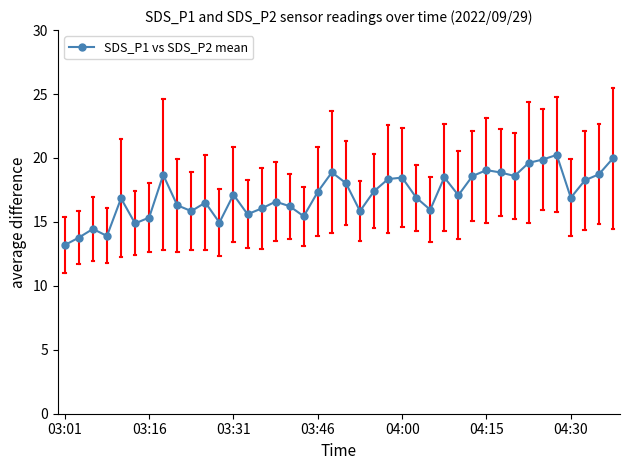

How many points are higher than both their immediate neighbors (excluding endpoints)?

11